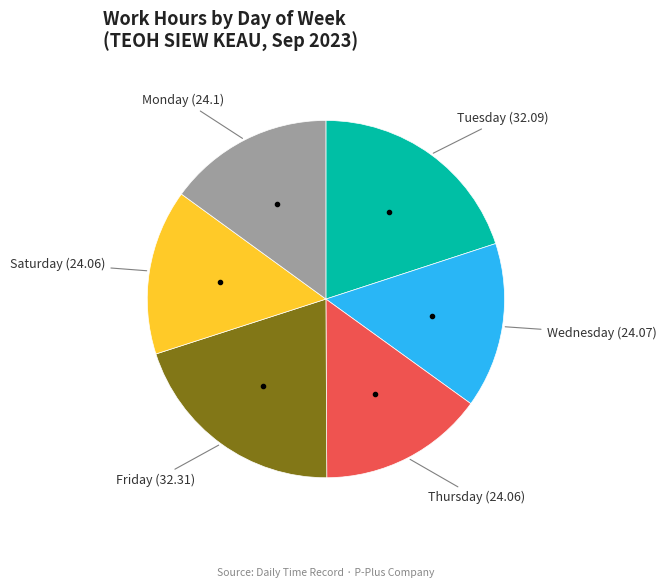

Does any single category account for the majority?

No